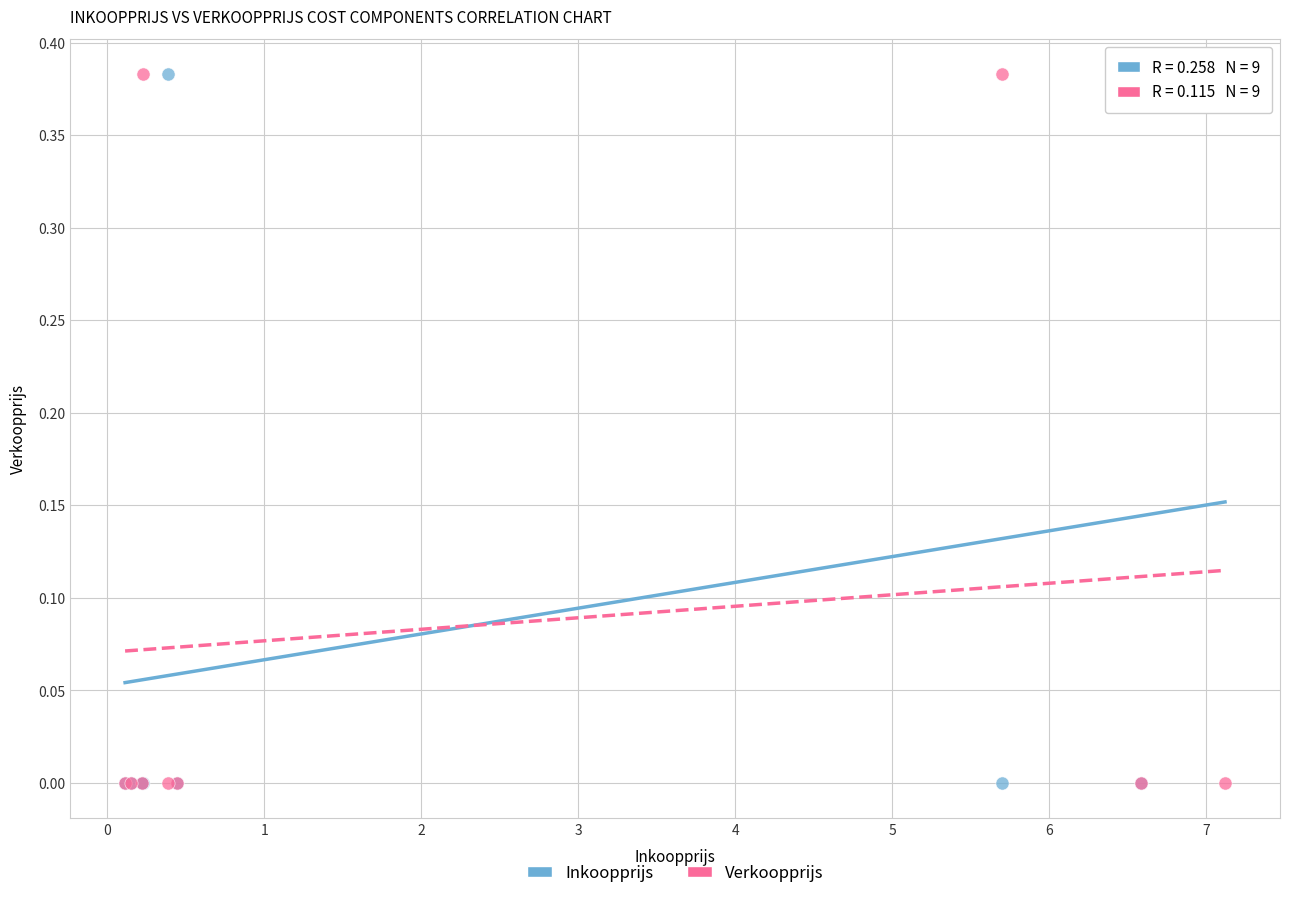

What are all the series names shown in the legend?

Inkoopprijs, Verkoopprijs